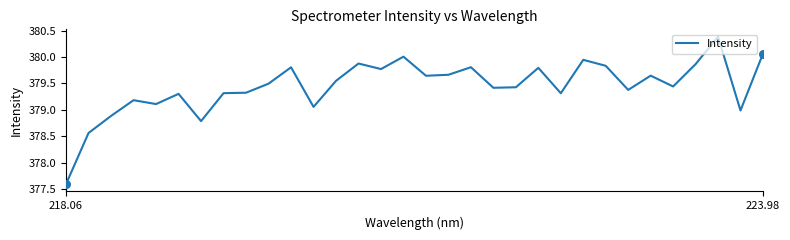

What is the minimum value shown in the chart?

377.6